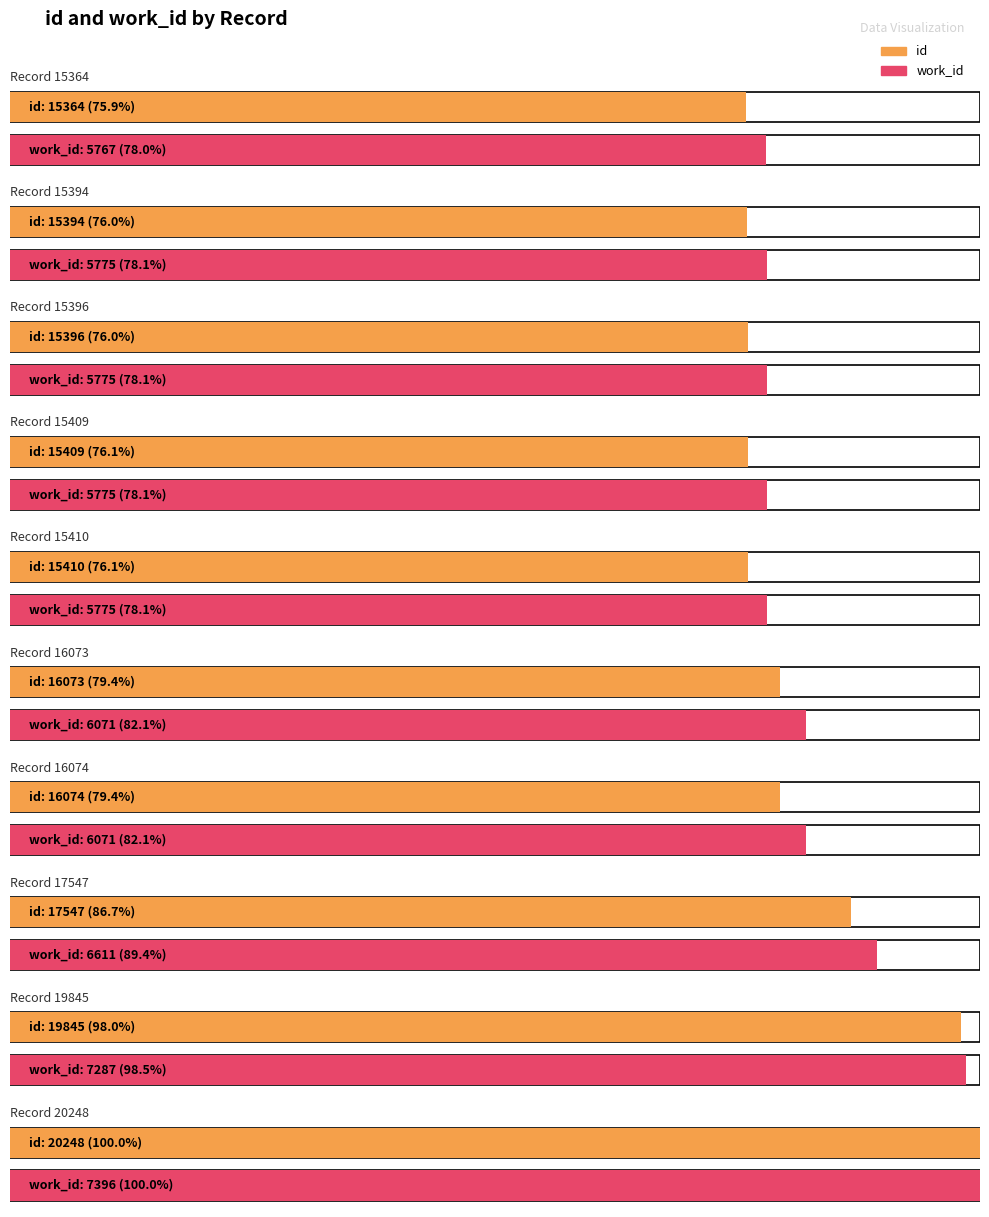

What is the sum of all id values?

166760